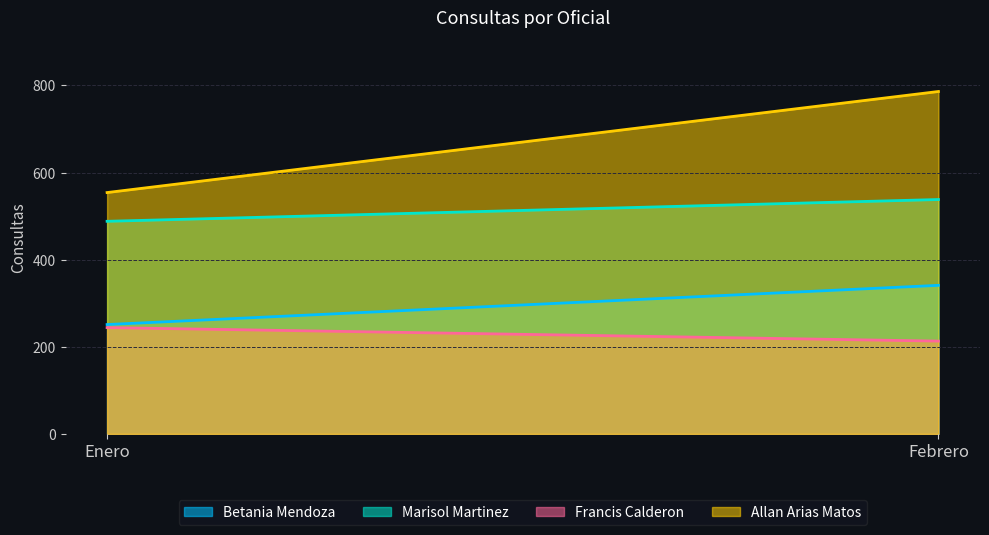

The Allan Arias Matos series shows 554 at Enero. True or false?

True